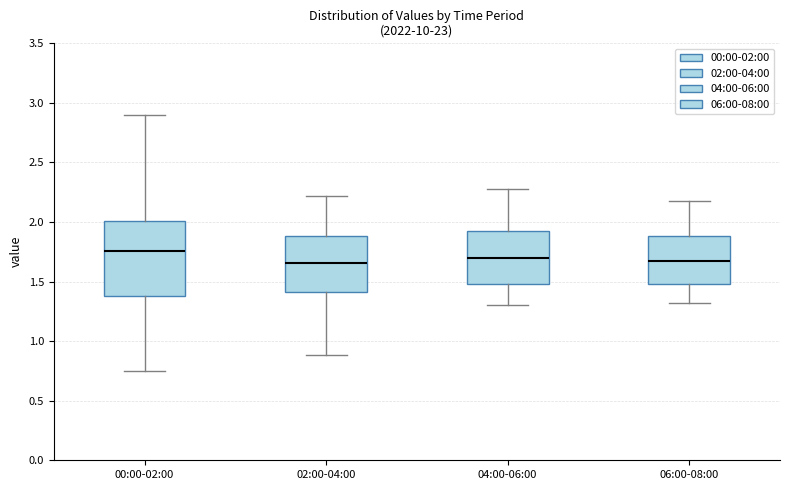

Reading left to right, read every box against the y-axis: the position of its median line, the range the box covers, and the ends of its whiskers. The values are not printed on the chart, so give them approximately, as read against the axis.

00:00-02:00: median 1.75, box 1.40 to 2.00, whiskers 0.75 to 2.90
02:00-04:00: median 1.65, box 1.40 to 1.90, whiskers 0.90 to 2.20
04:00-06:00: median 1.70, box 1.50 to 1.95, whiskers 1.30 to 2.30
06:00-08:00: median 1.70, box 1.50 to 1.90, whiskers 1.30 to 2.20